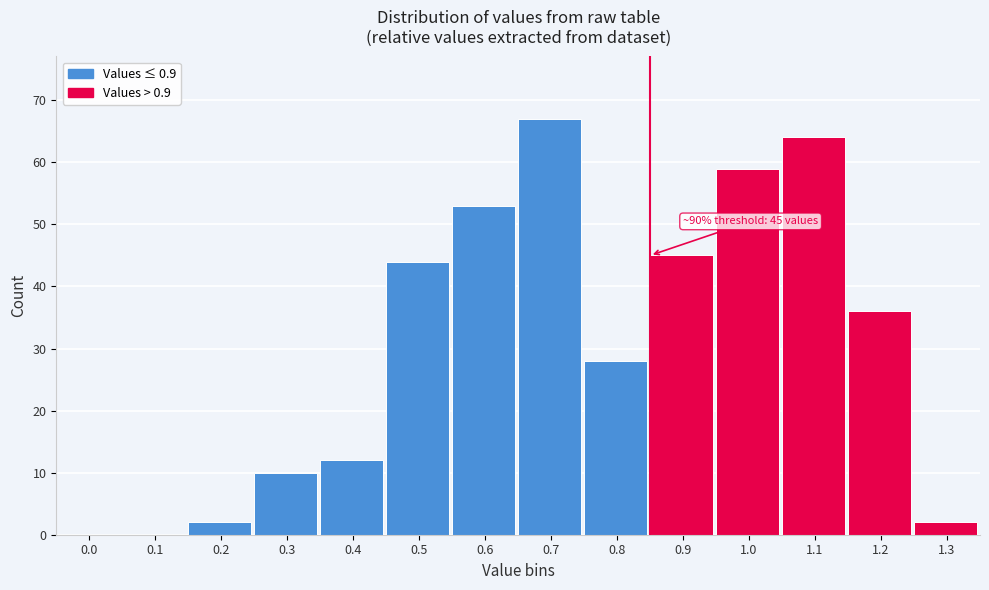

Reading left to right, list all the values displayed in this chart.

0.0=0	0.1=0	0.2=2	0.3=10	0.4=12	0.5=44	0.6=53	0.7=67	0.8=28	0.9=45	1.0=59	1.1=64	1.2=36	1.3=2